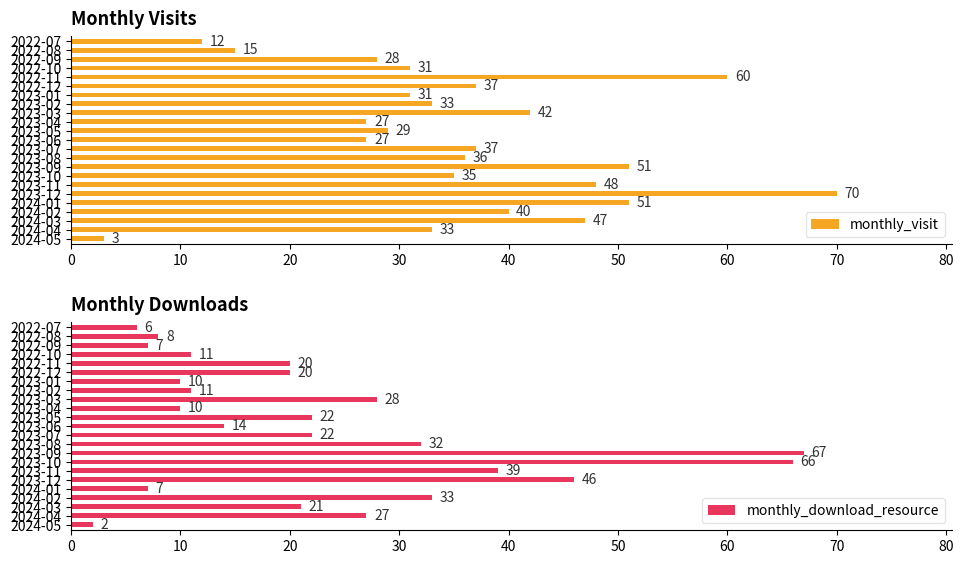

Which category has the lowest value in the monthly_download_resource series?

2024-05